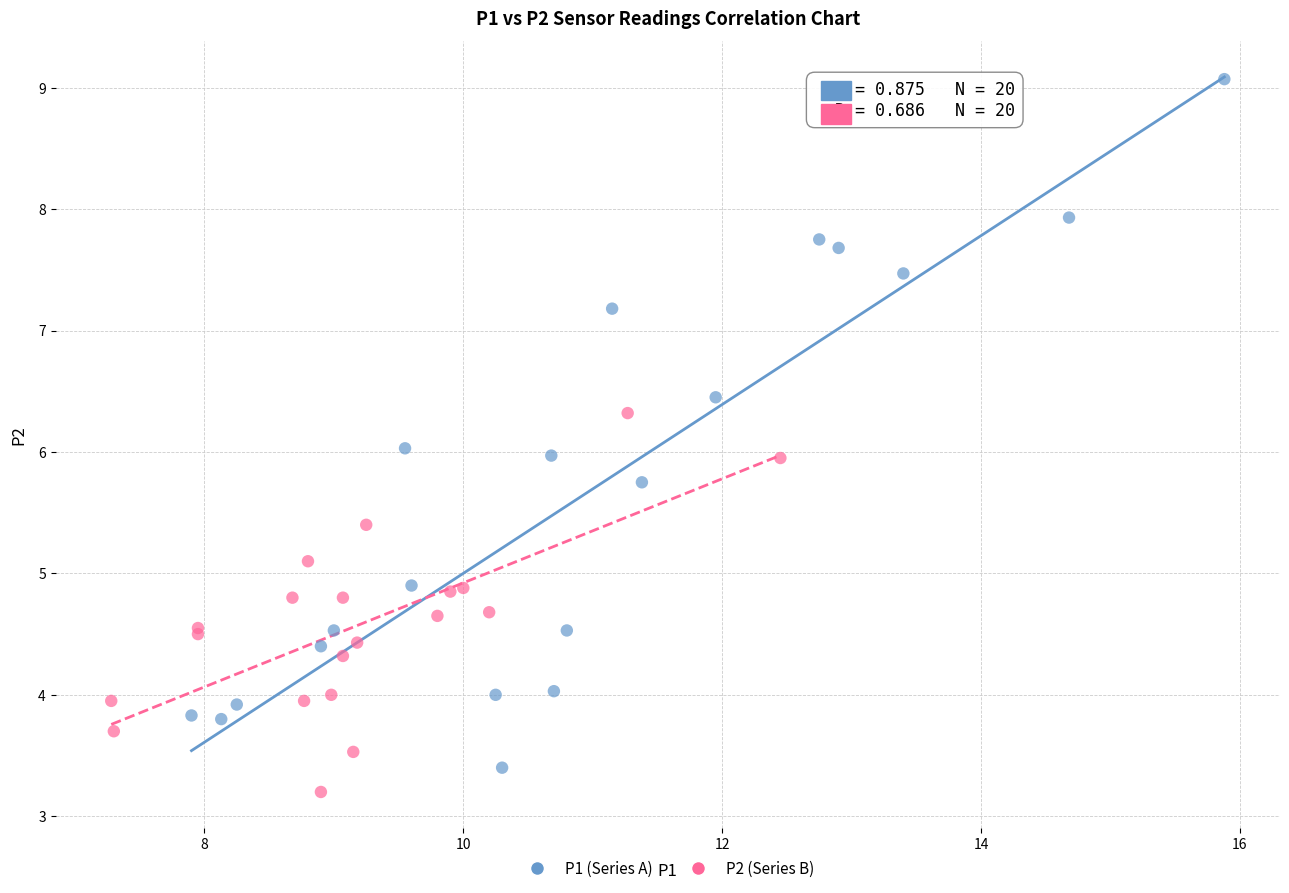

Which series has the largest Y range (max minus min)?

P1 (Series A)